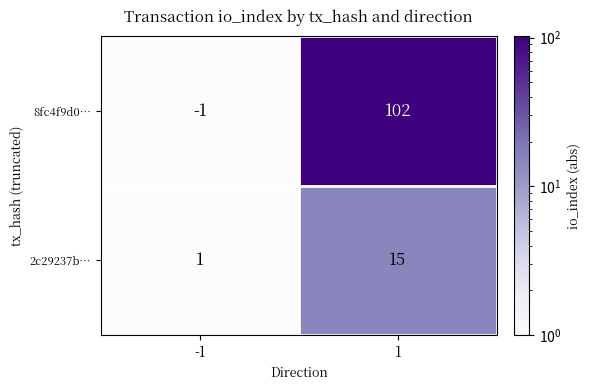

Rank the series at 1 from highest to lowest value.

8fc4f9d0…, 2c29237b…